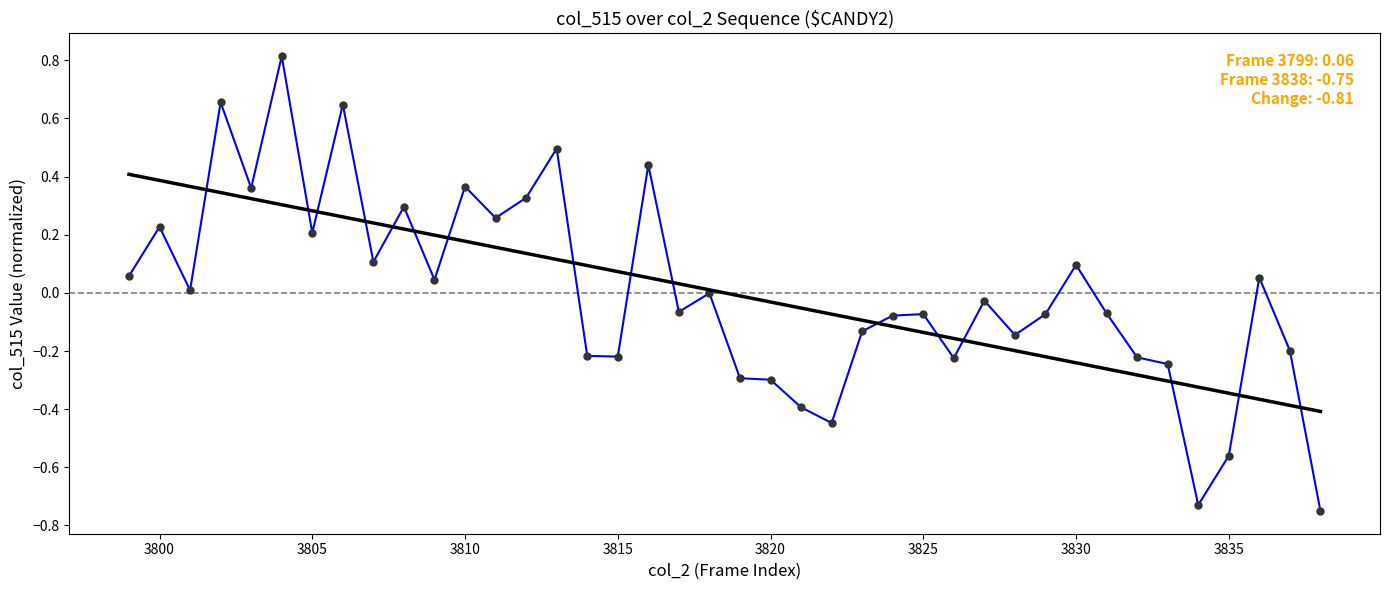

What is the maximum value shown in the chart?

0.8